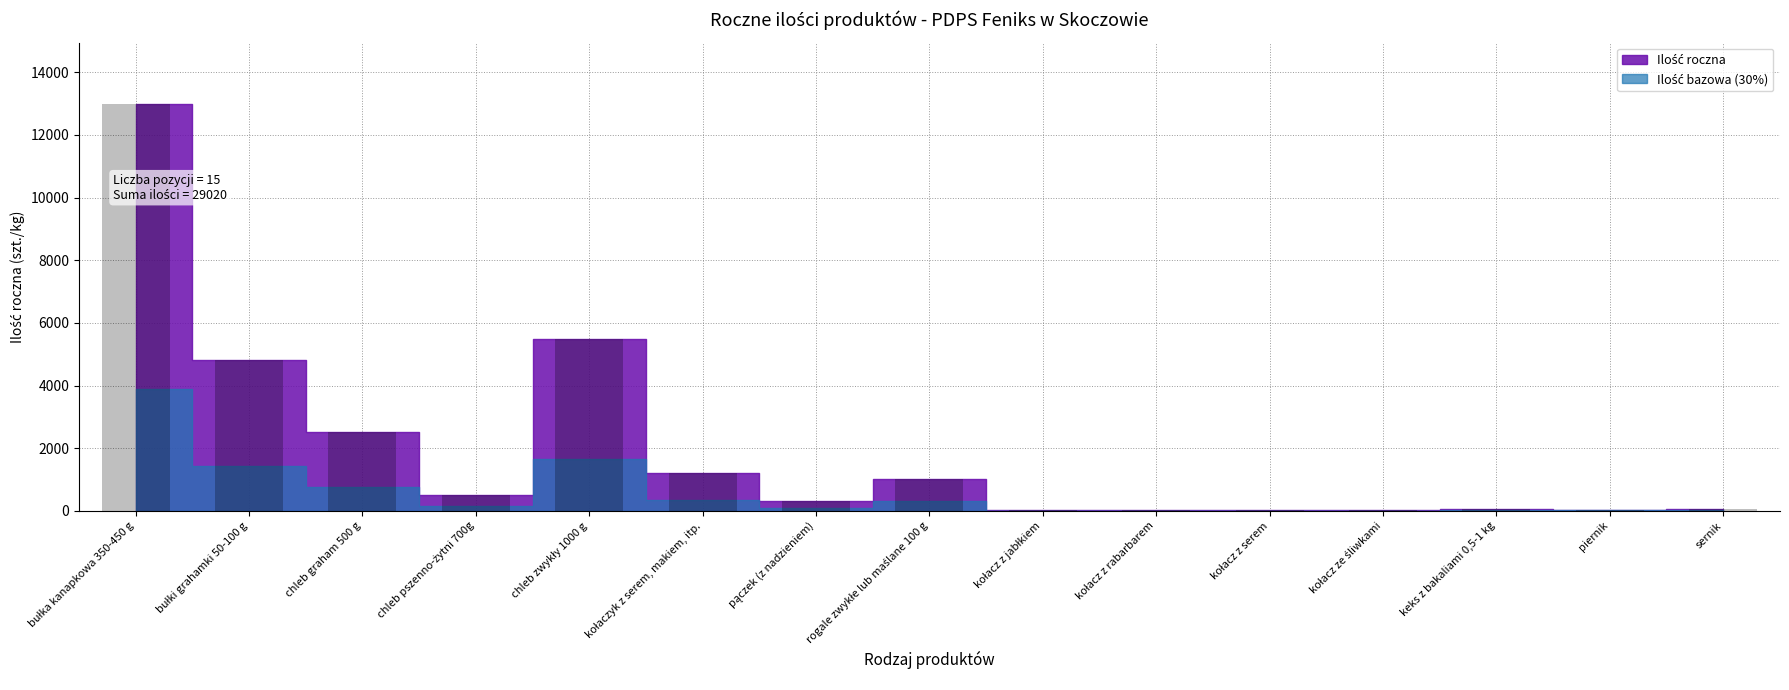

What is the greatest value displayed?

13000